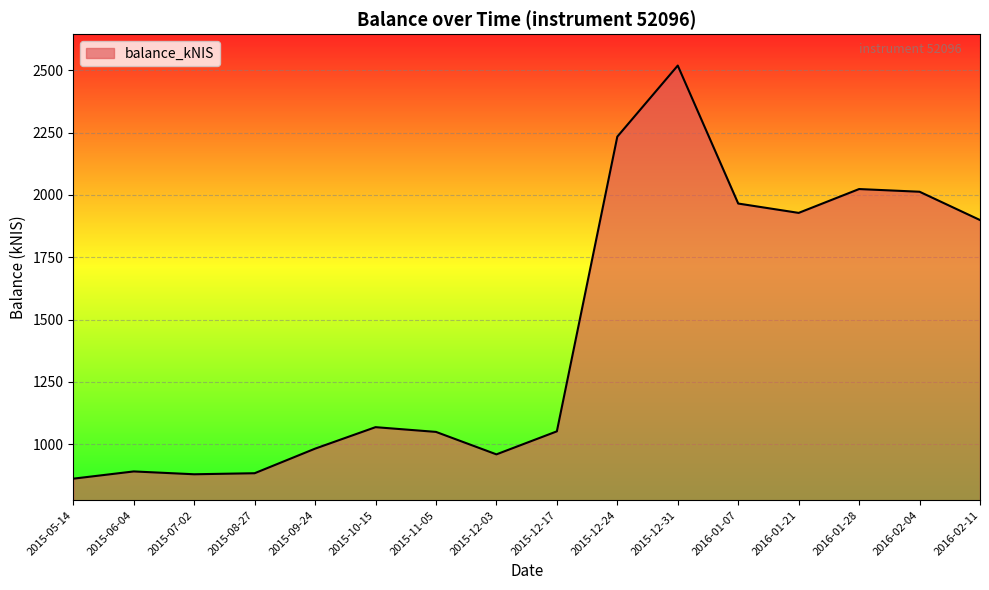

What is the difference between the values at 2016-02-11 and 2015-05-14?

1037.1